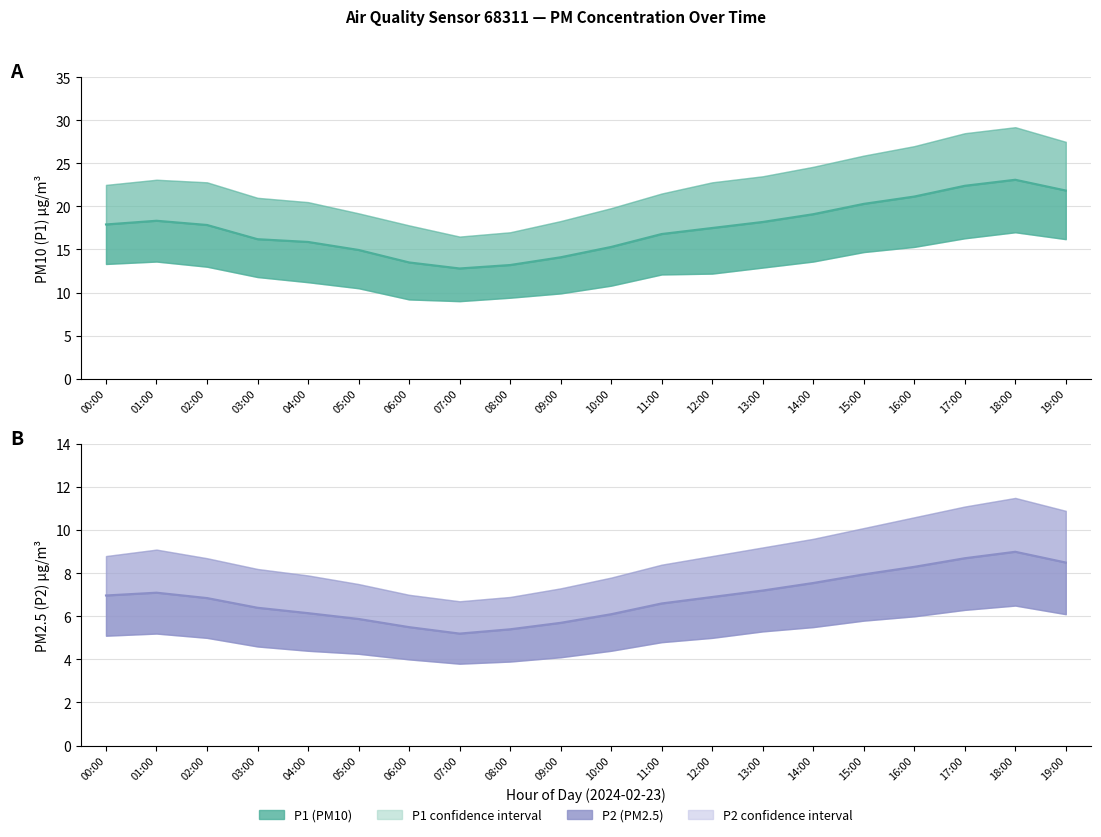

What is the value of the P1 point at the 13th from the left?

17.5